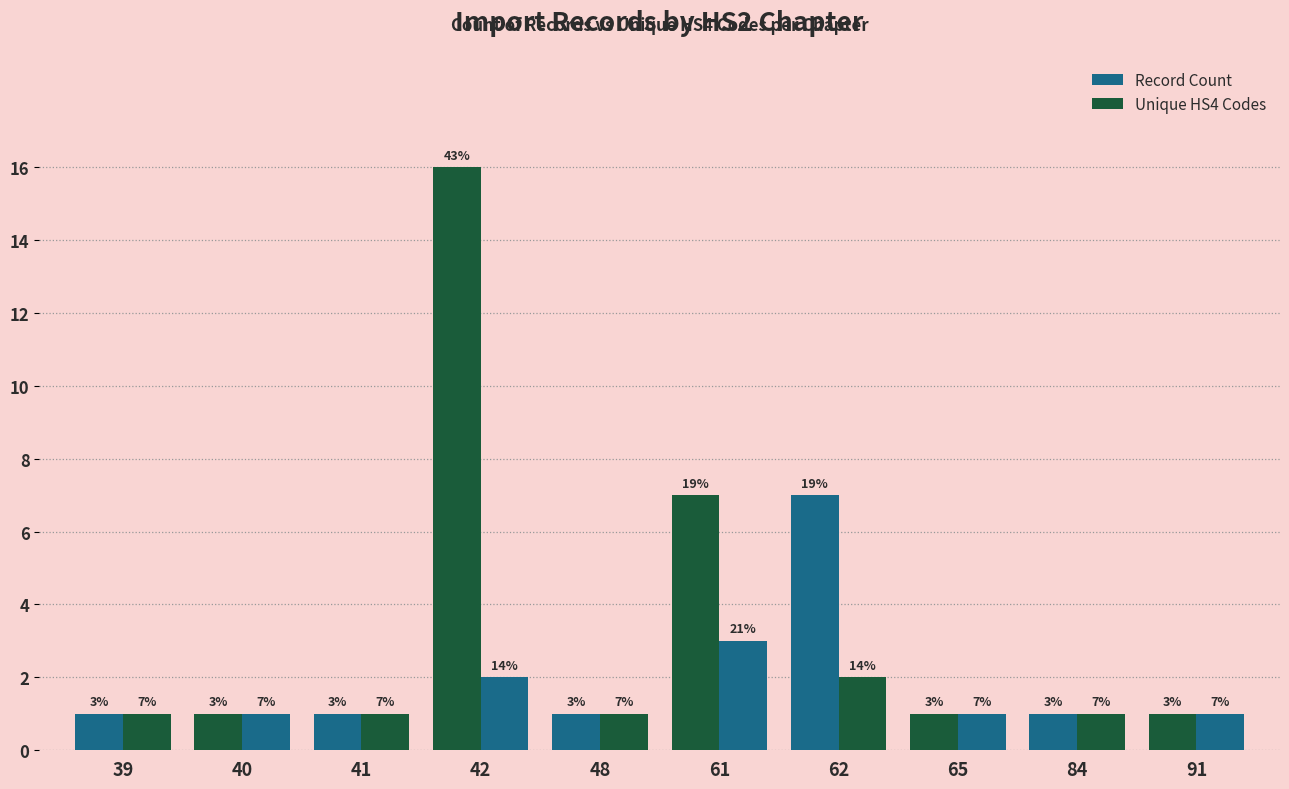

What is the value of the Unique HS4 Codes bar at the 8th from the left?

1